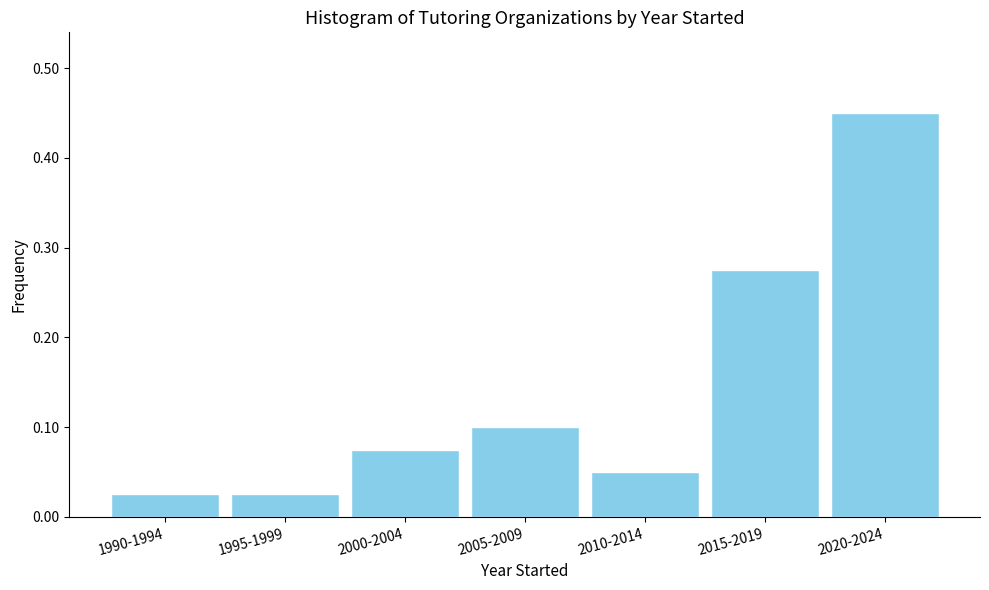

Which category has the highest value across all series?

2020-2024